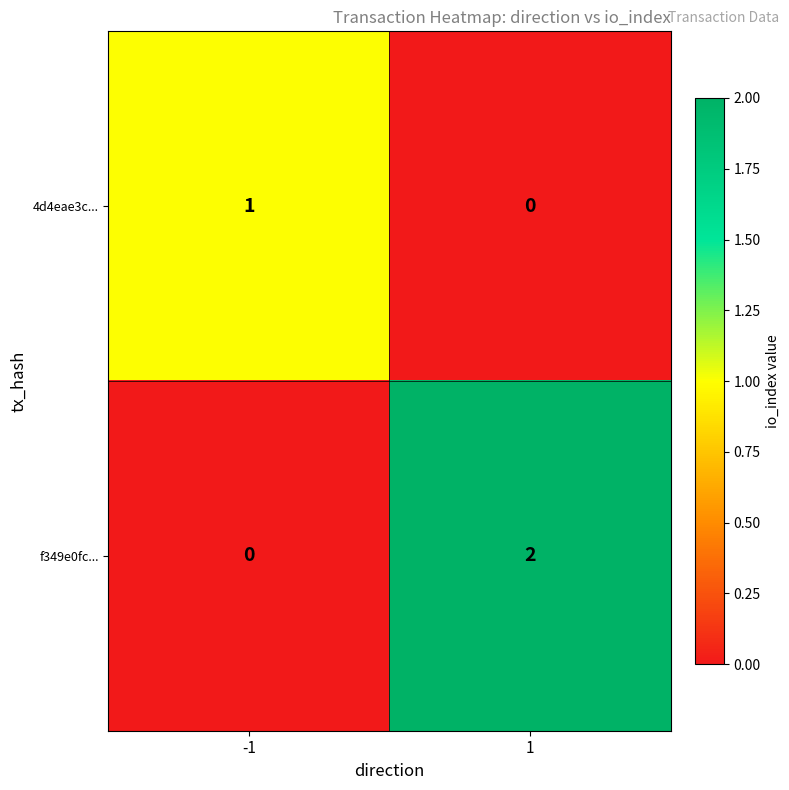

Rank the series by their maximum value, from highest to lowest.

f349e0fc..., 4d4eae3c...